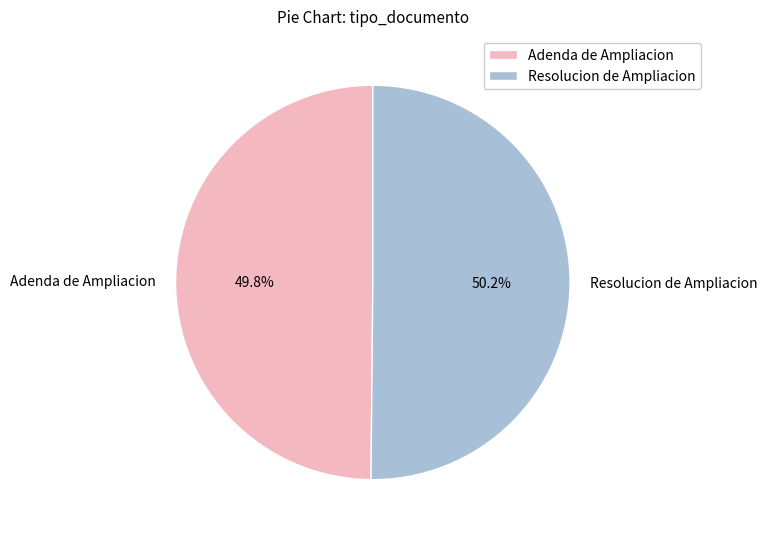

True or false: Adenda de Ampliacion accounts for 58% of the total.

False